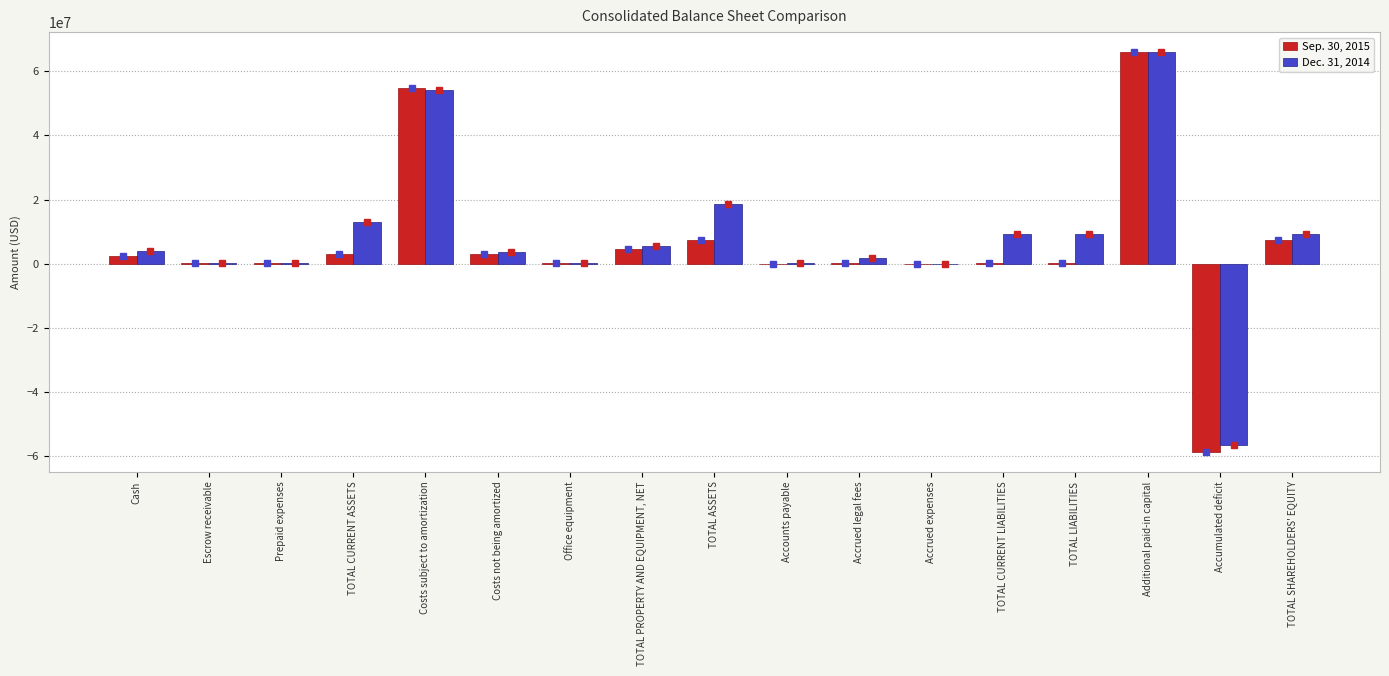

Which category has the highest value across all series?

Additional paid-in capital